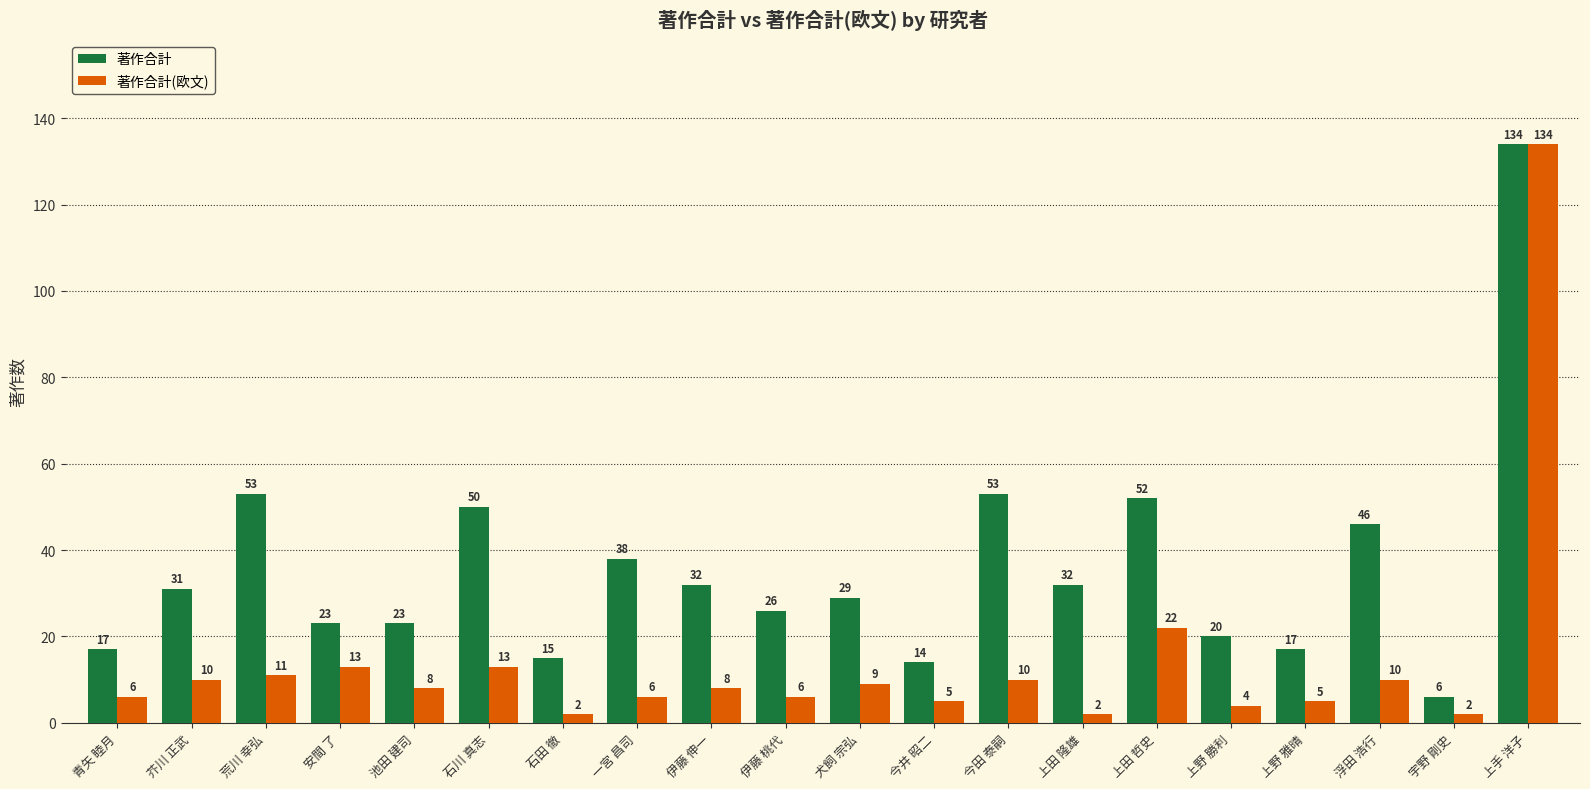

Is it true that 著作合計(欧文) equals 6 at 伊藤 桃代?

True